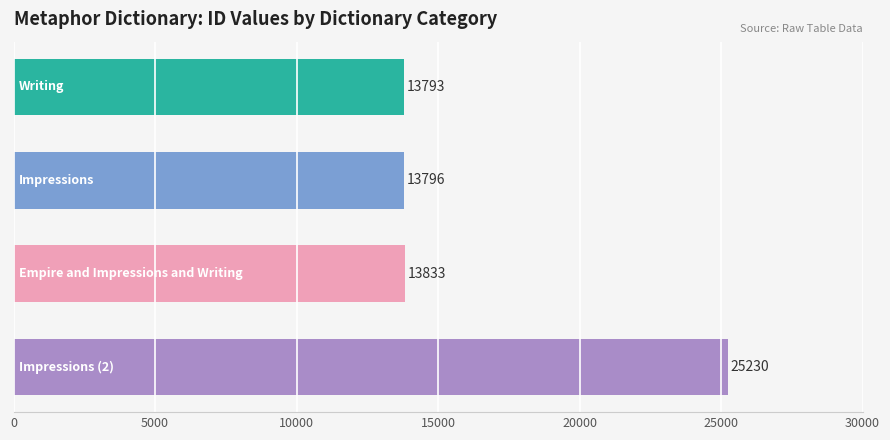

What is the maximum value shown in the chart?

25230